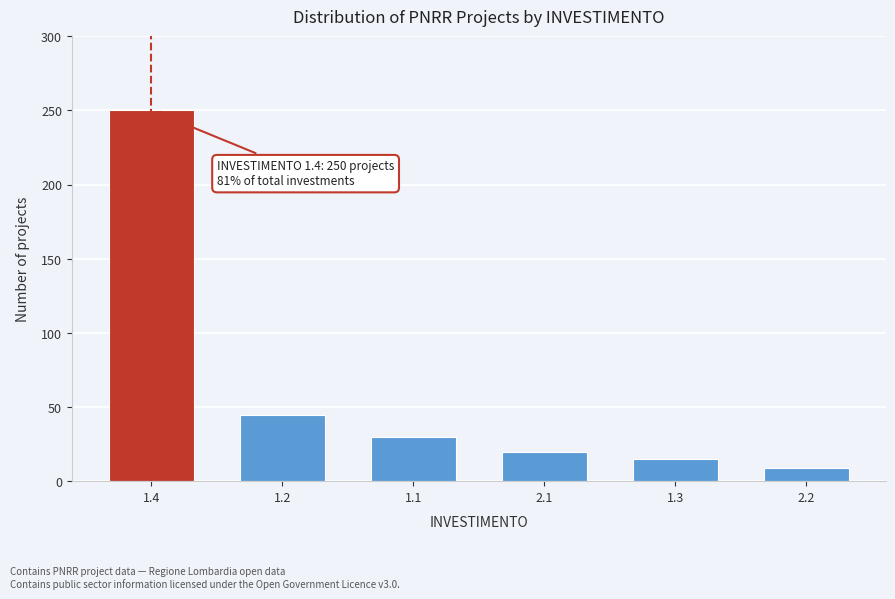

Reading right to left, list all the values displayed in this chart.

9	15	20	30	45	250